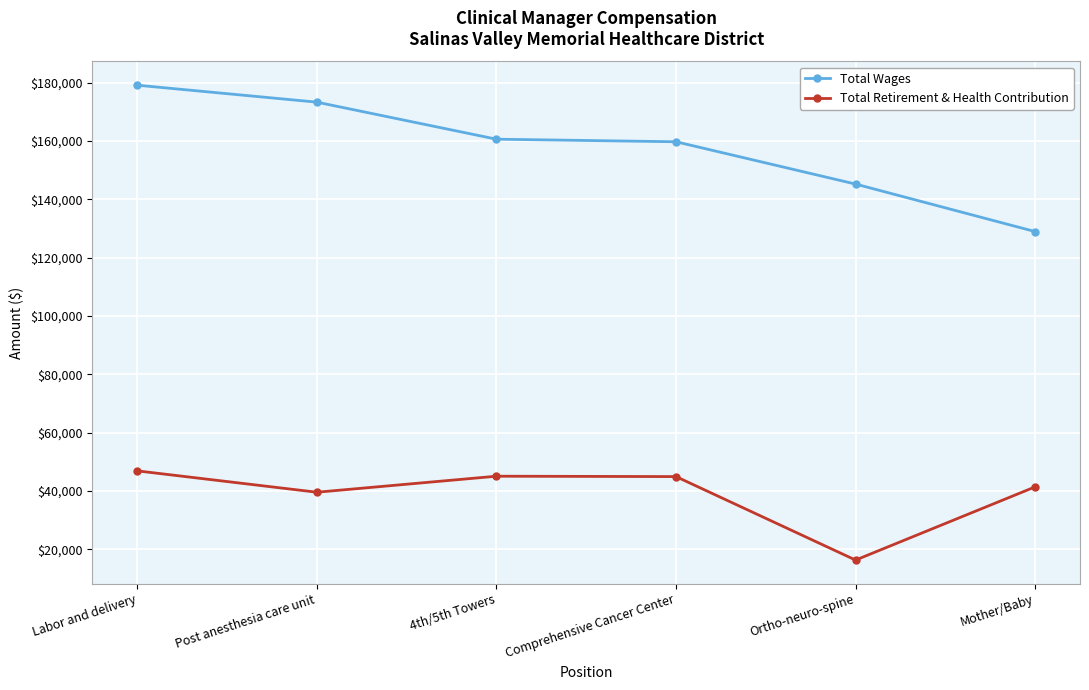

What is the minimum value for Total Retirement & Health Contribution?

16256